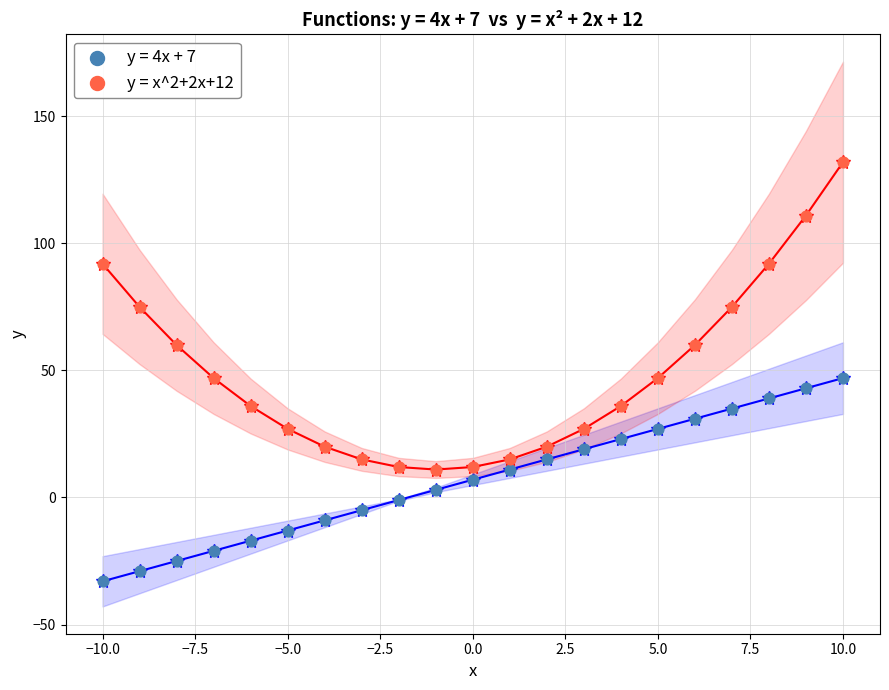

Which series has the widest spread of Y values?

y = x^2+2x+12